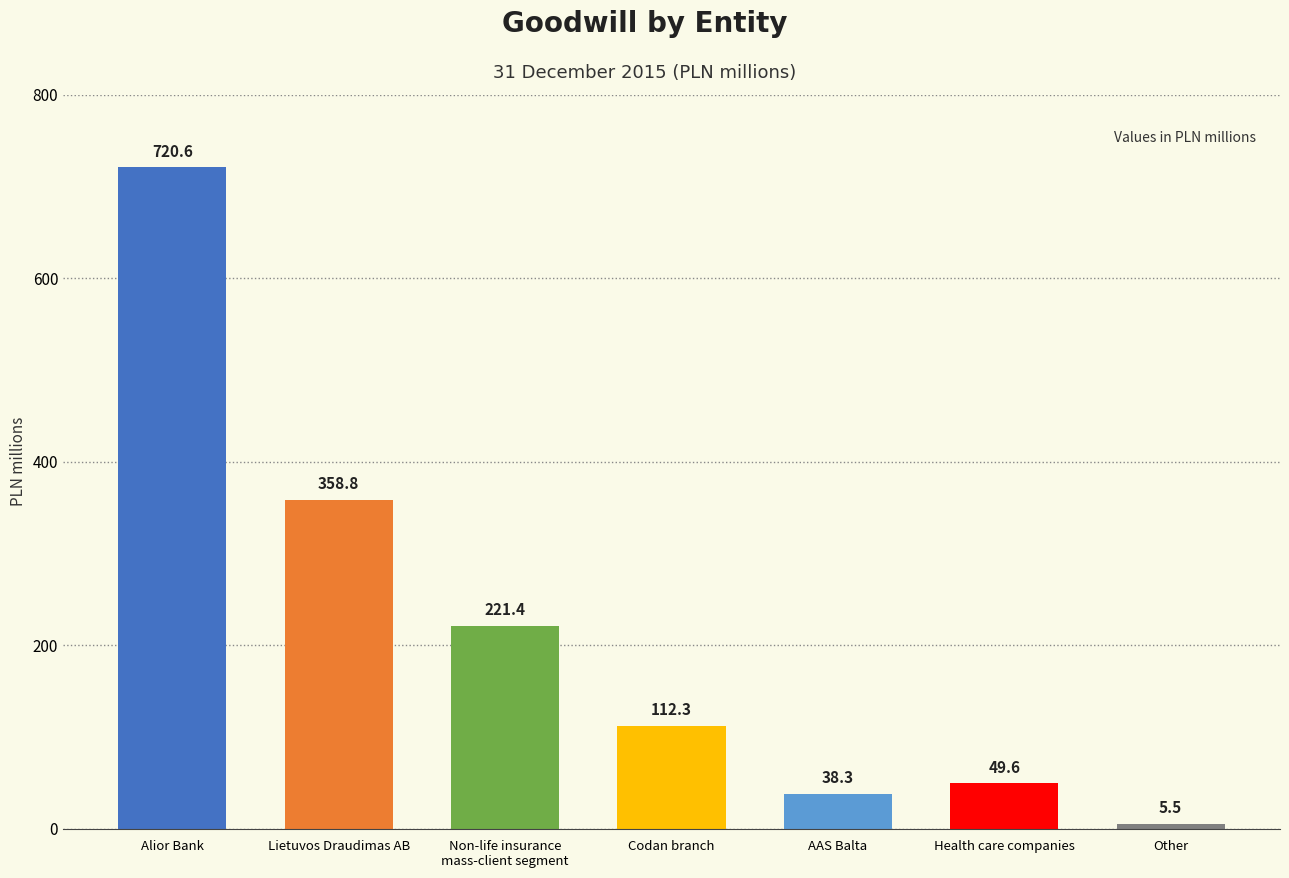

Is it true that the value at Lietuvos Draudimas AB is 504.7?

False